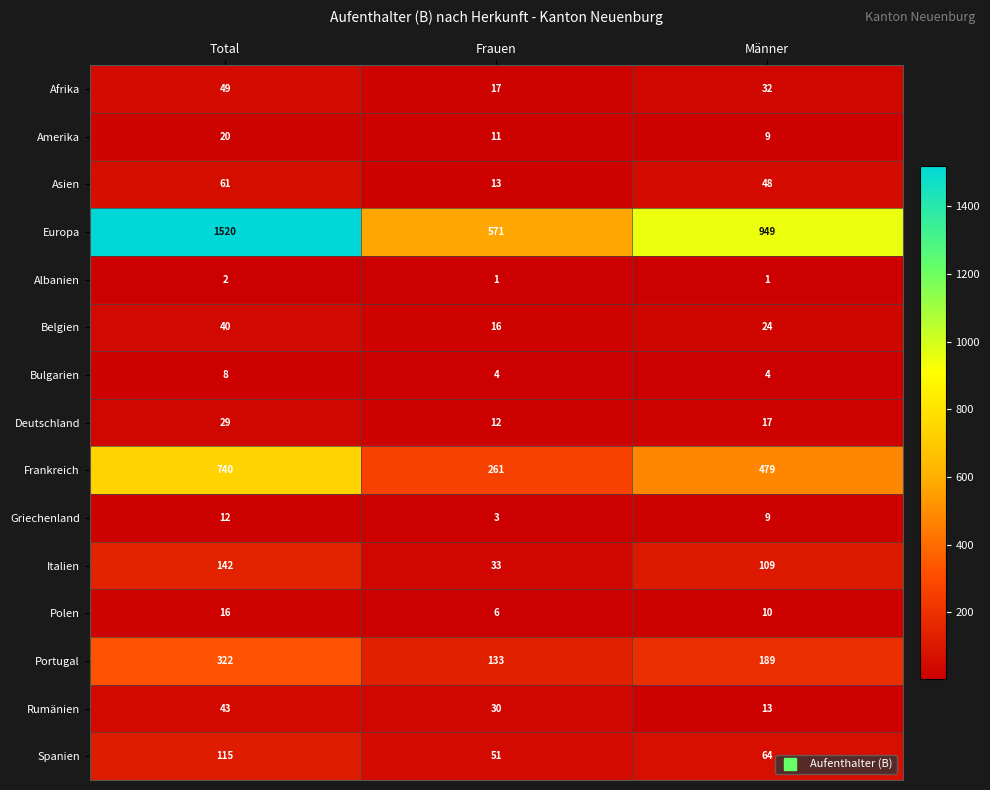

True or false: Griechenland has a value of 15 at Männer.

False